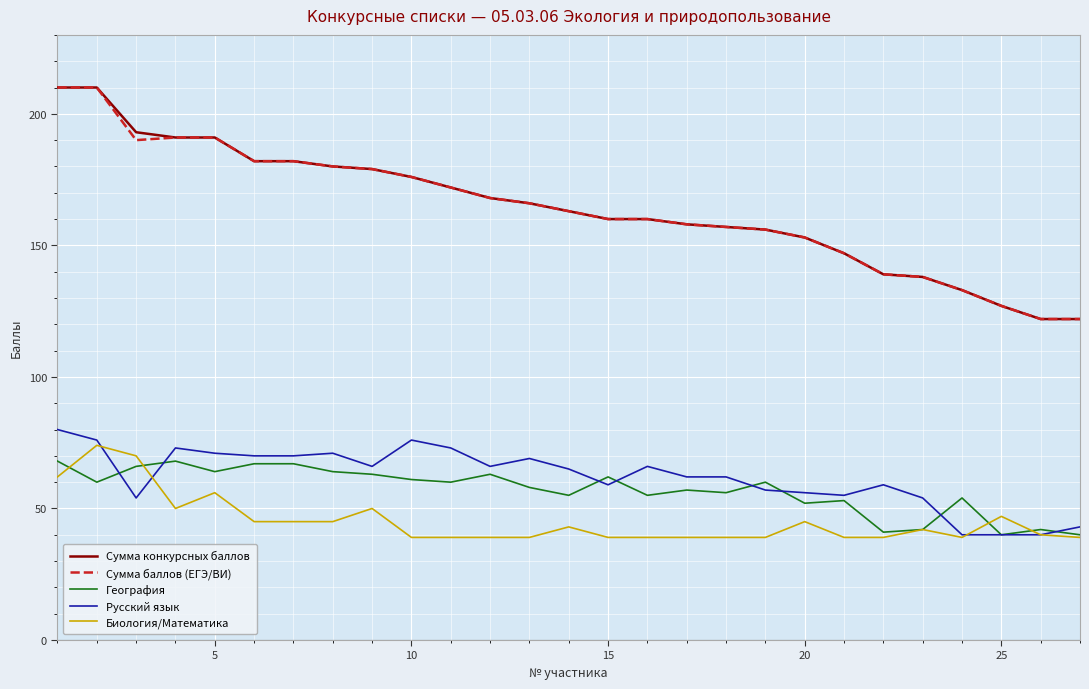

What is the smallest value displayed?

39